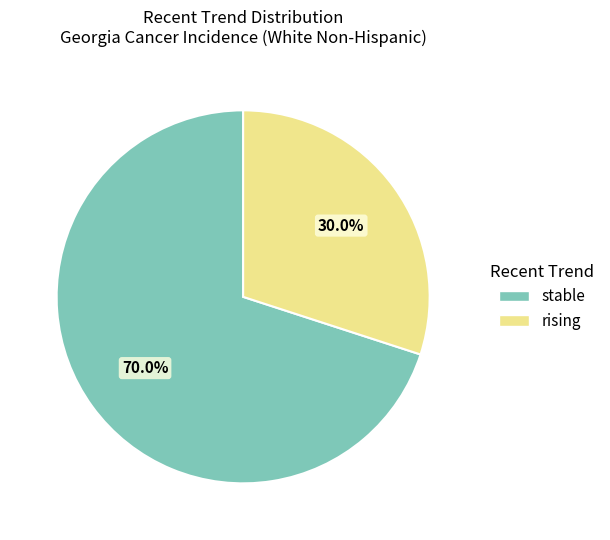

To the nearest percent, what percentage of the pie is stable?

70%